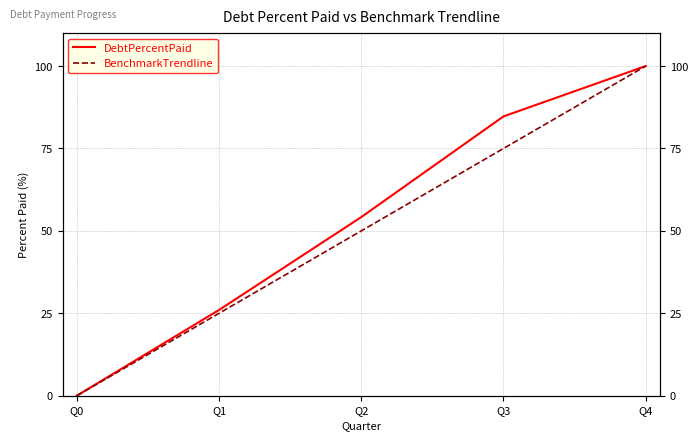

What is the difference between the maximum and minimum values in the DebtPercentPaid series?

100.0